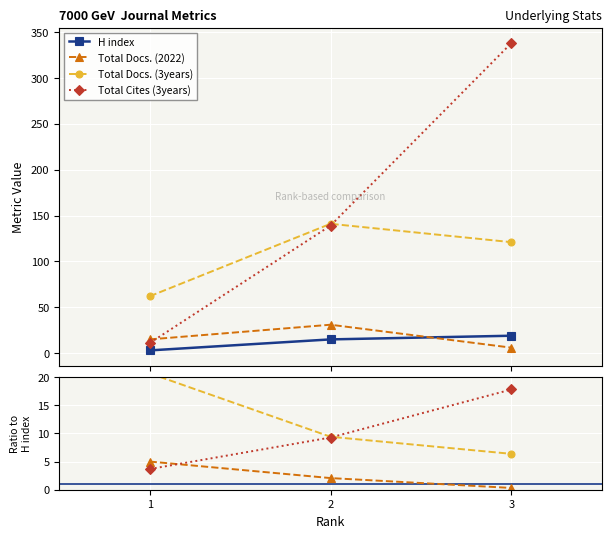

What is the total value across all series at 2?

35.7